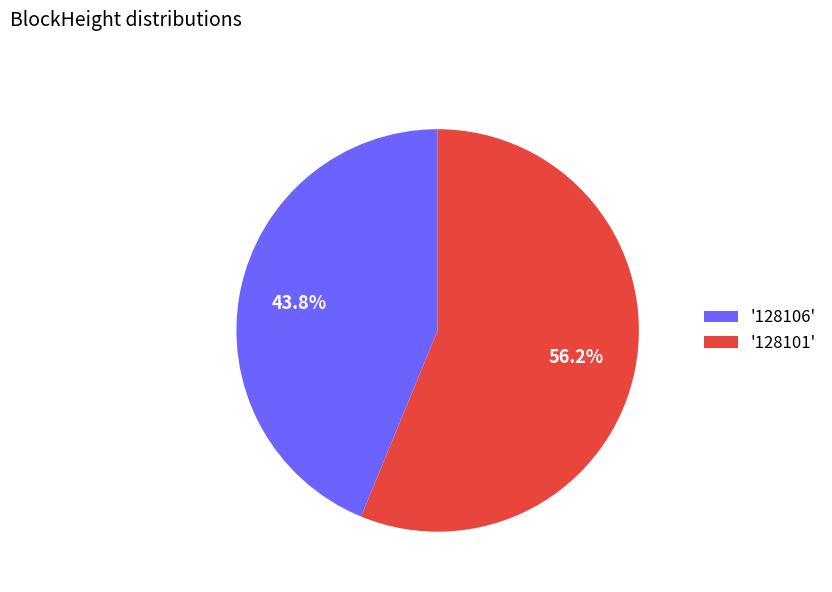

Rank the categories by value from lowest to highest.

'128106', '128101'